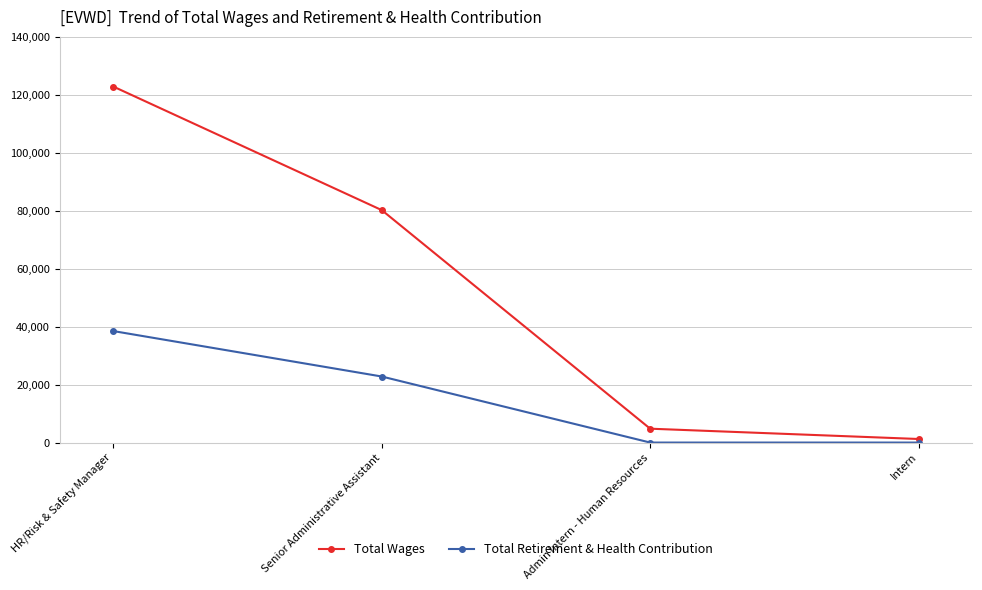

How many data points in Total Wages are less than 80212?

2